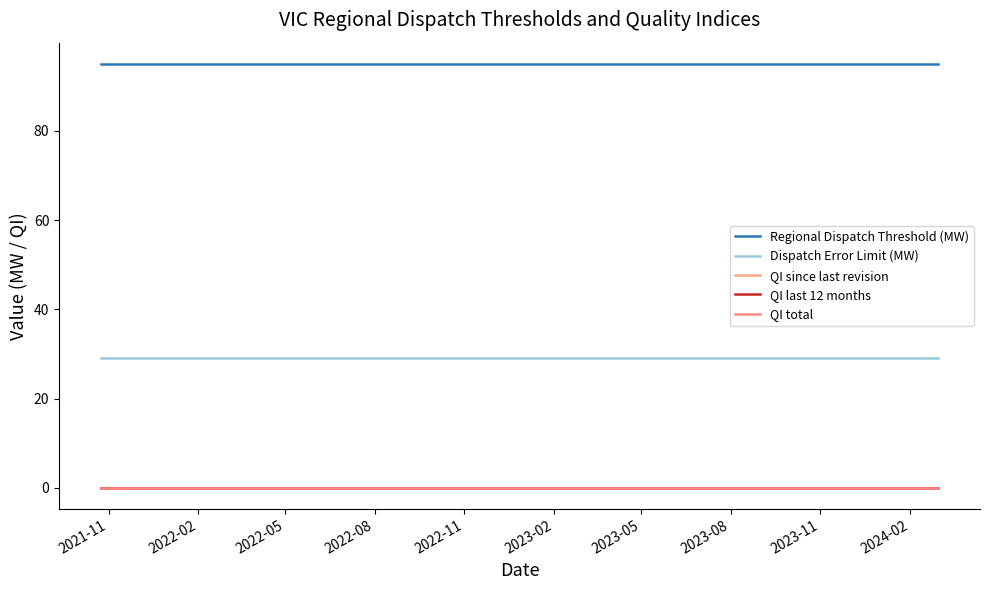

Does the chart display data point markers on the line(s)?

No